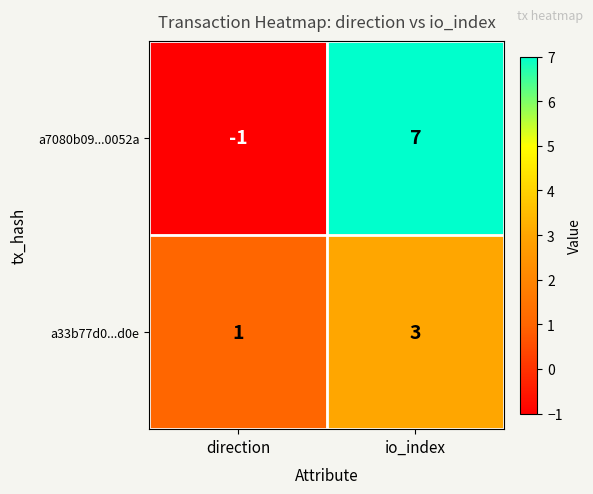

Is it true that a7080b09...0052a equals 7 at io_index?

True